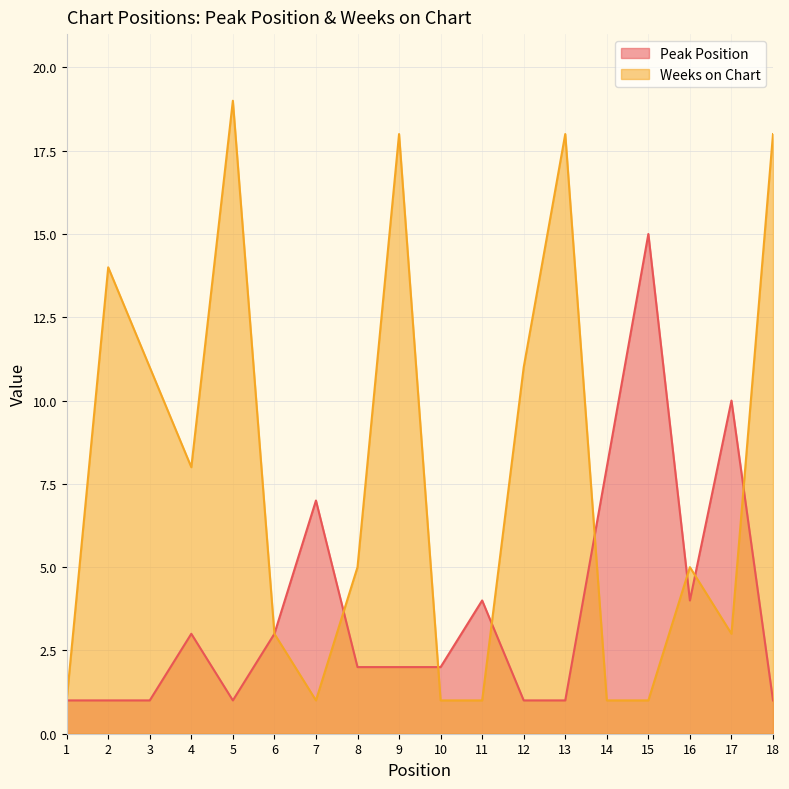

What is the greatest value displayed?

19